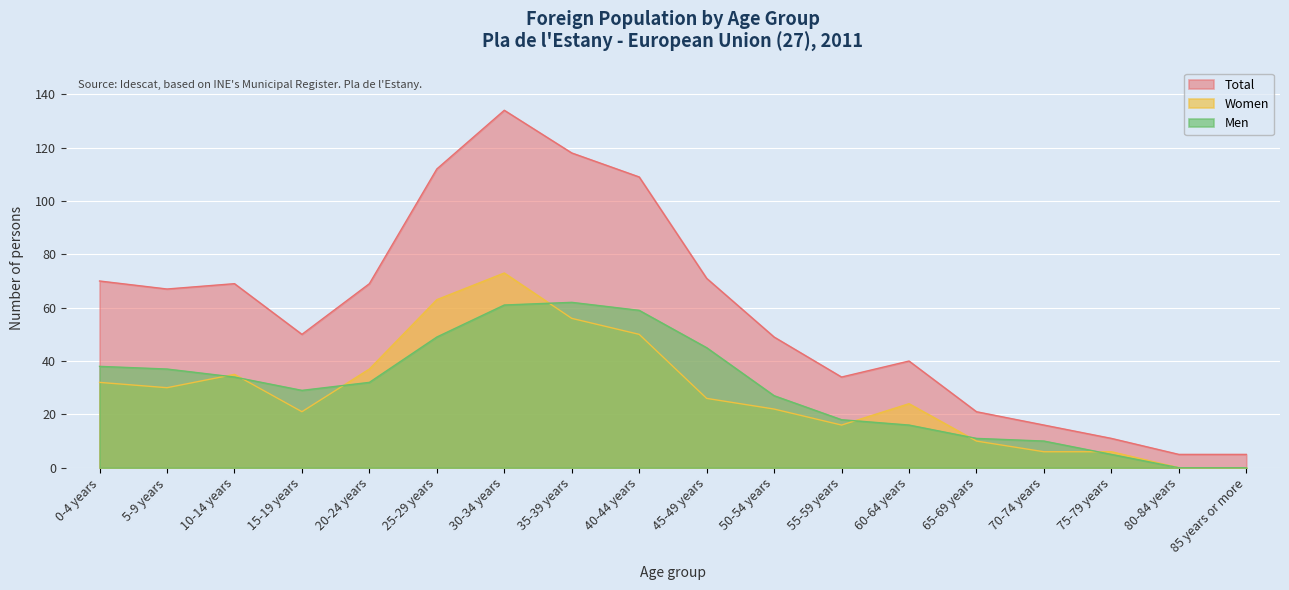

What is the difference between the highest and lowest values at 30-34 years?

73